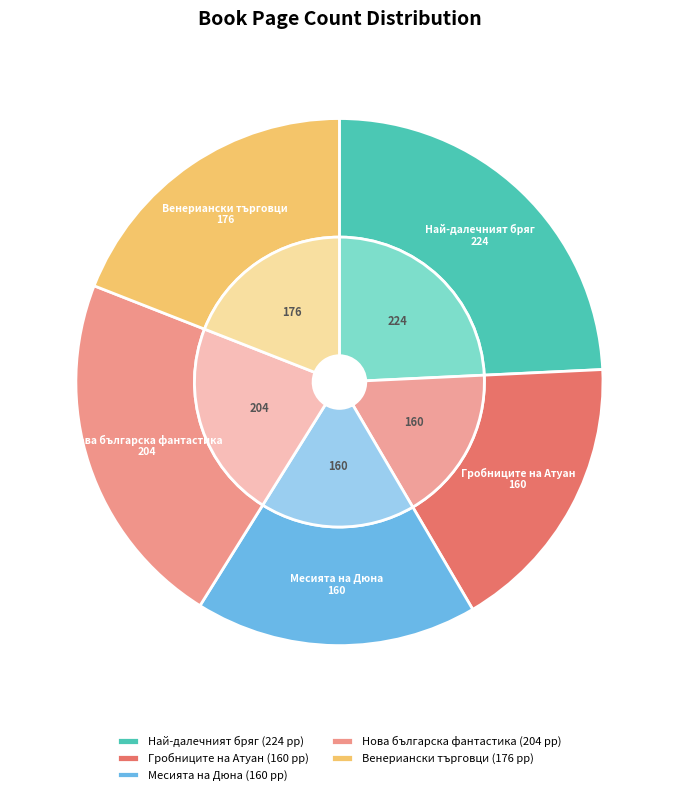

Which category has the smallest portion of the pie?

Гробниците на Атуан